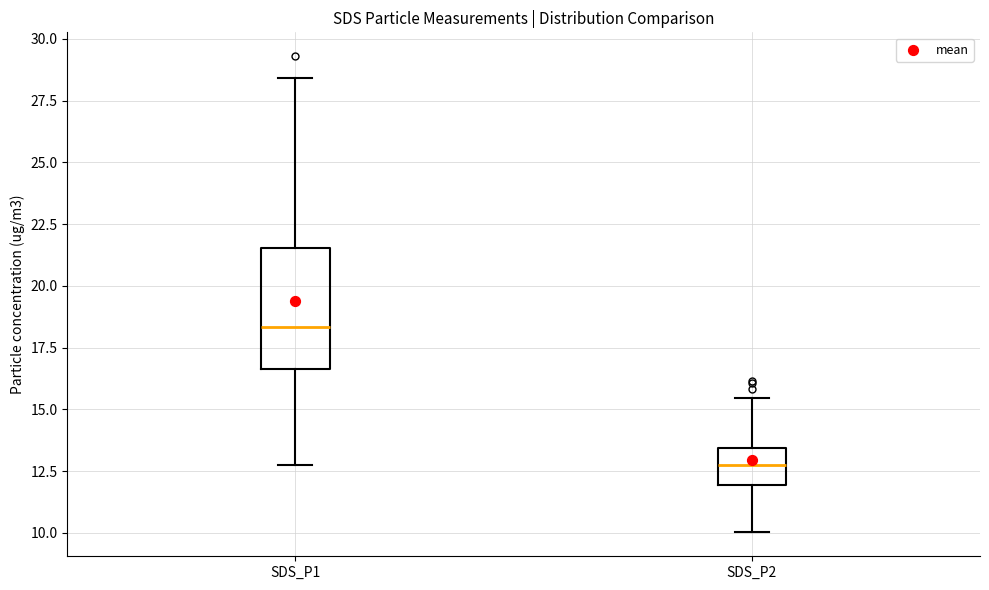

Reading left to right, transcribe this box plot: for each box, give where its median line is, the range the box spans, and where its two whiskers end, as read against the y-axis. The values are not printed on the chart, so give them approximately, as read against the axis.

SDS_P1: median 18.5, box 16.5 to 21.5, whiskers 13.0 to 28.5
SDS_P2: median 13.0, box 12.0 to 13.5, whiskers 10.0 to 15.5